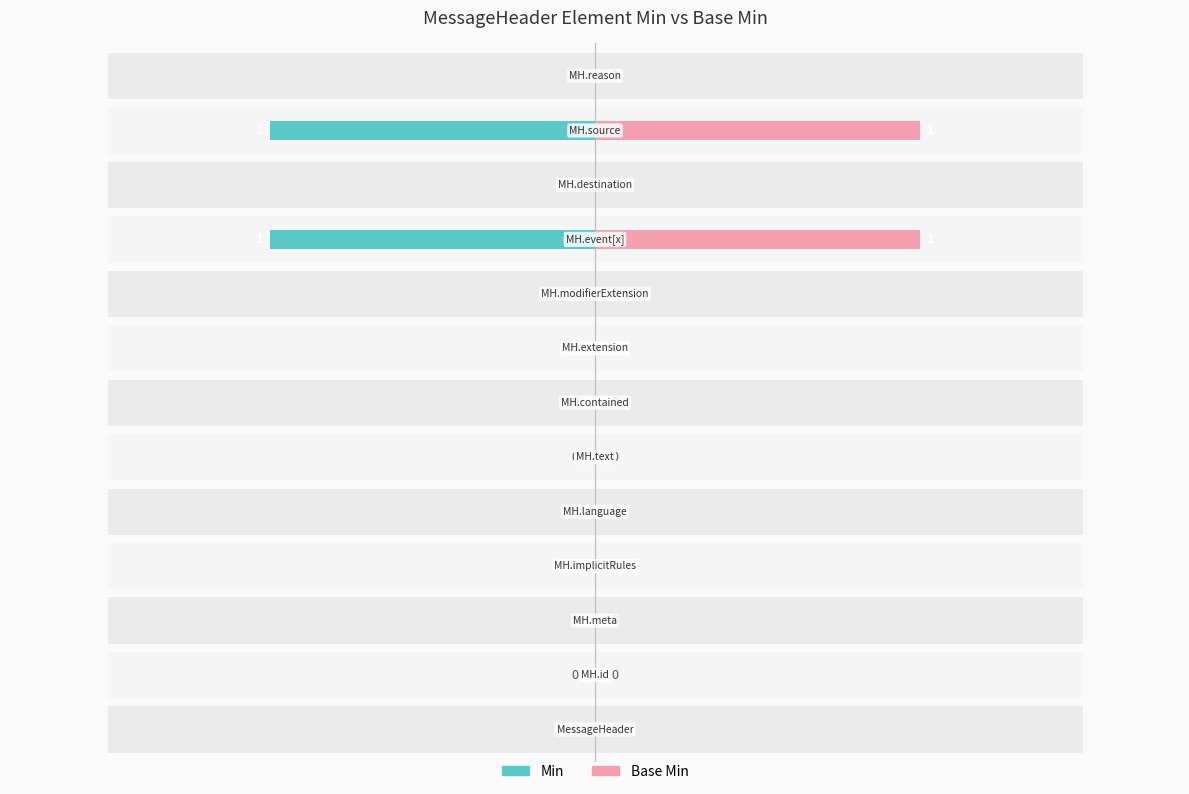

What is the difference between the maximum and minimum values in the Min series?

1